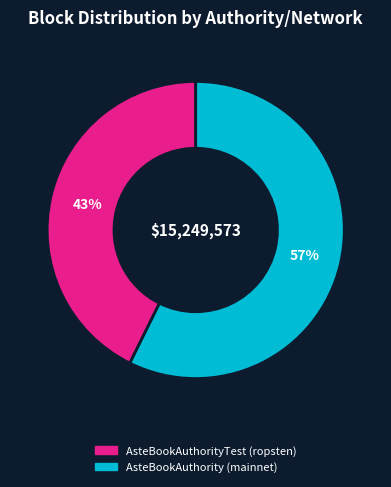

Is it true that AsteBookAuthorityTest (ropsten) is 30% of the pie?

False